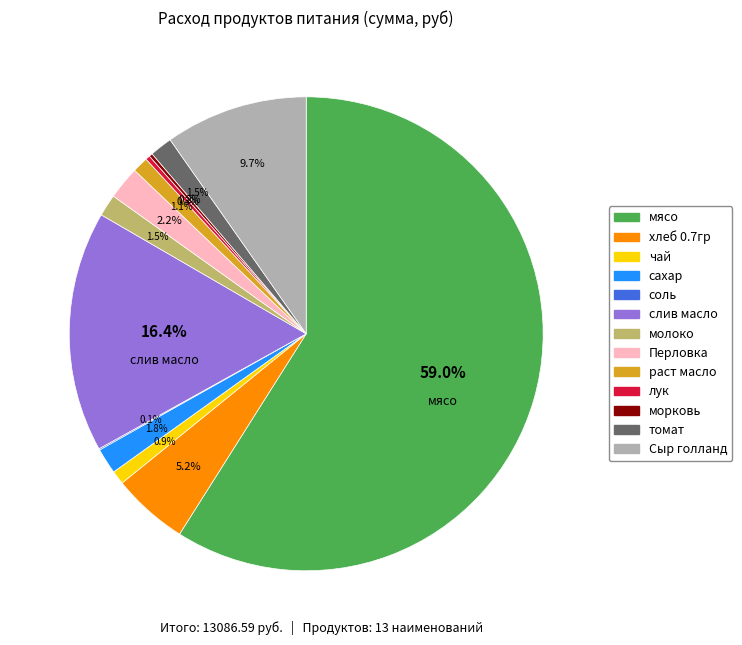

Which slice represents more than half of the pie?

мясо